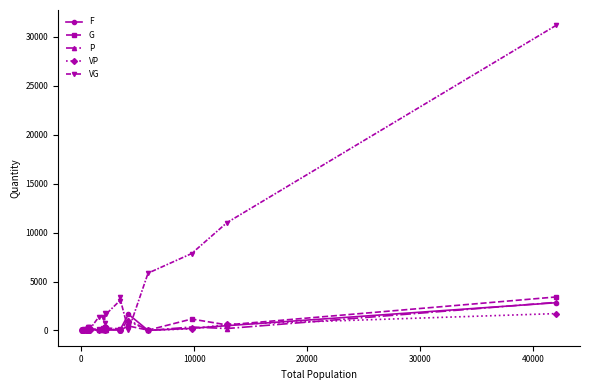

How many data points does each series have?

22